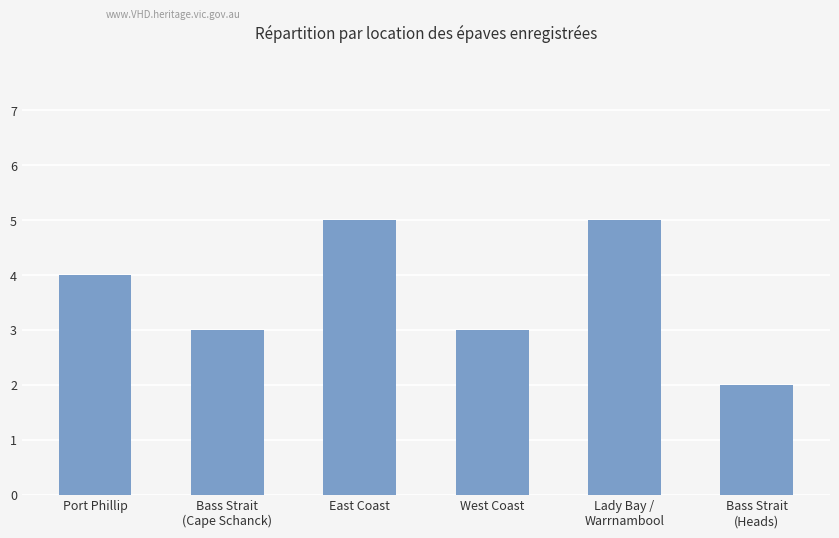

The value at Port Phillip is 4. True or false?

True